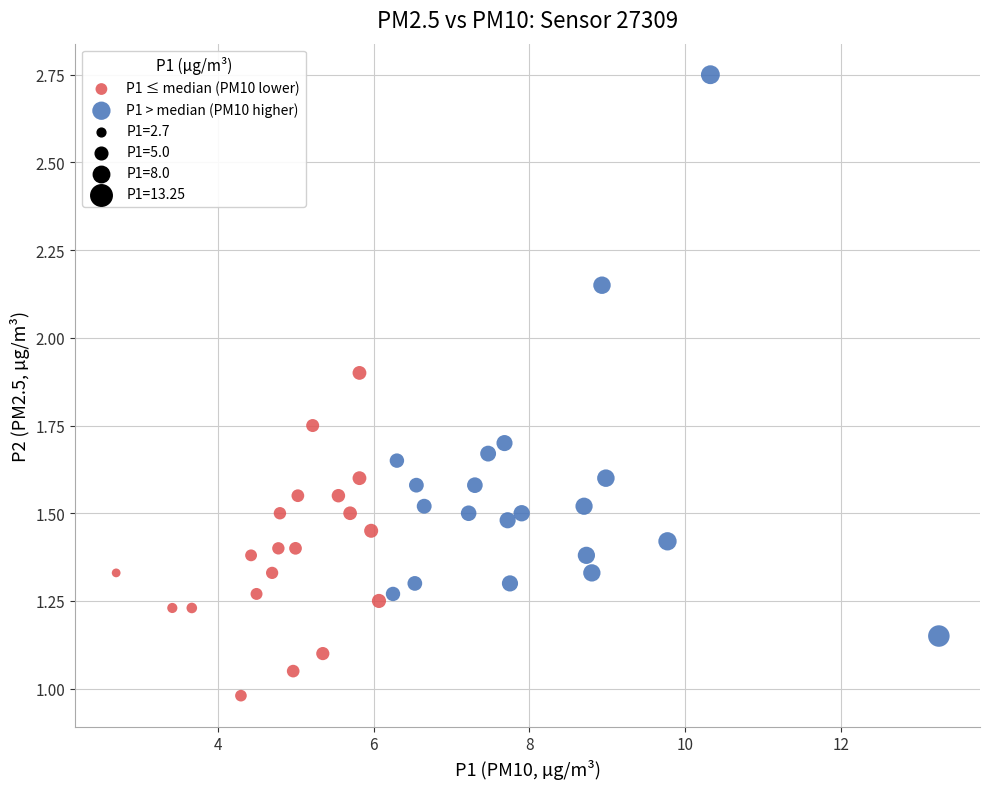

Which series has the largest Y range (max minus min)?

P1 > median (PM10 higher)